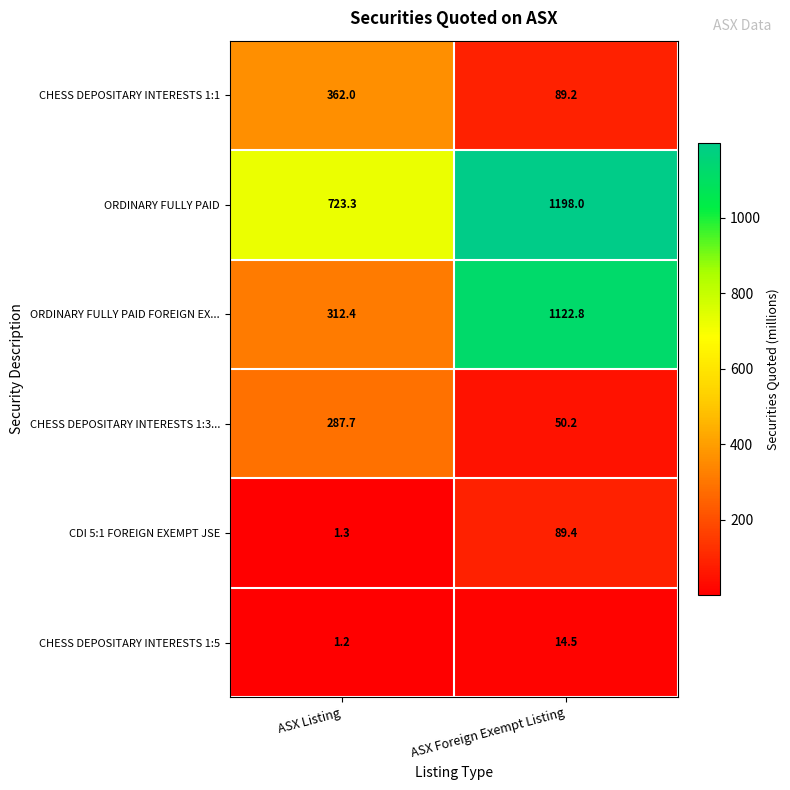

What is the approximate value of CHESS DEPOSITARY INTERESTS 1:5 at ASX Listing?

1.2